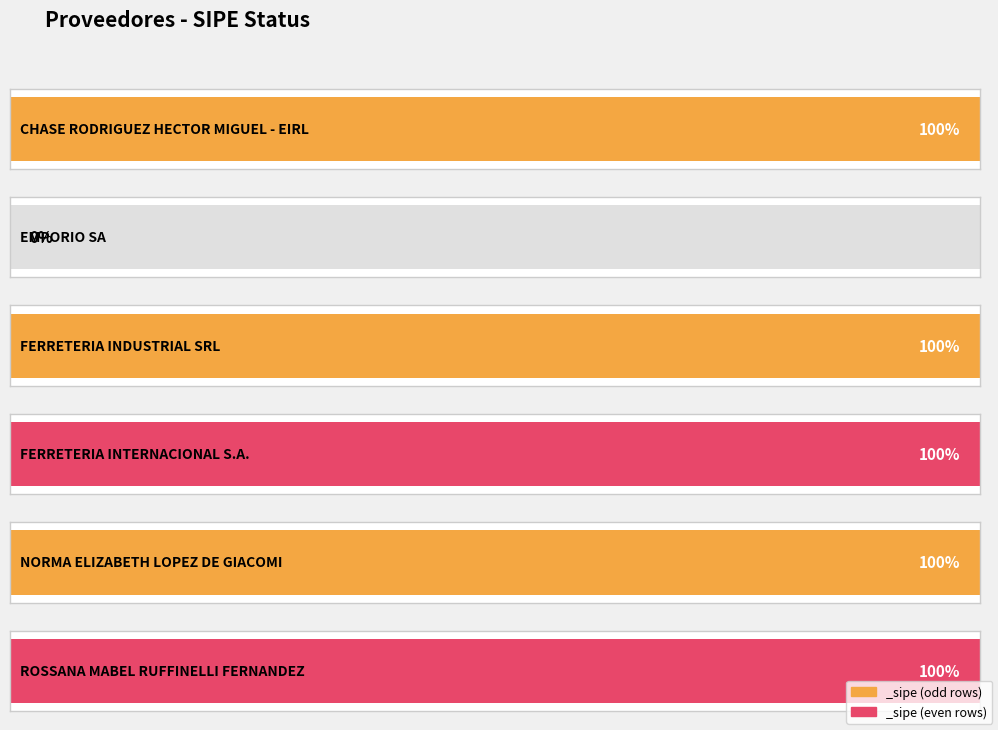

The value at EMPORIO SA is -1. True or false?

False